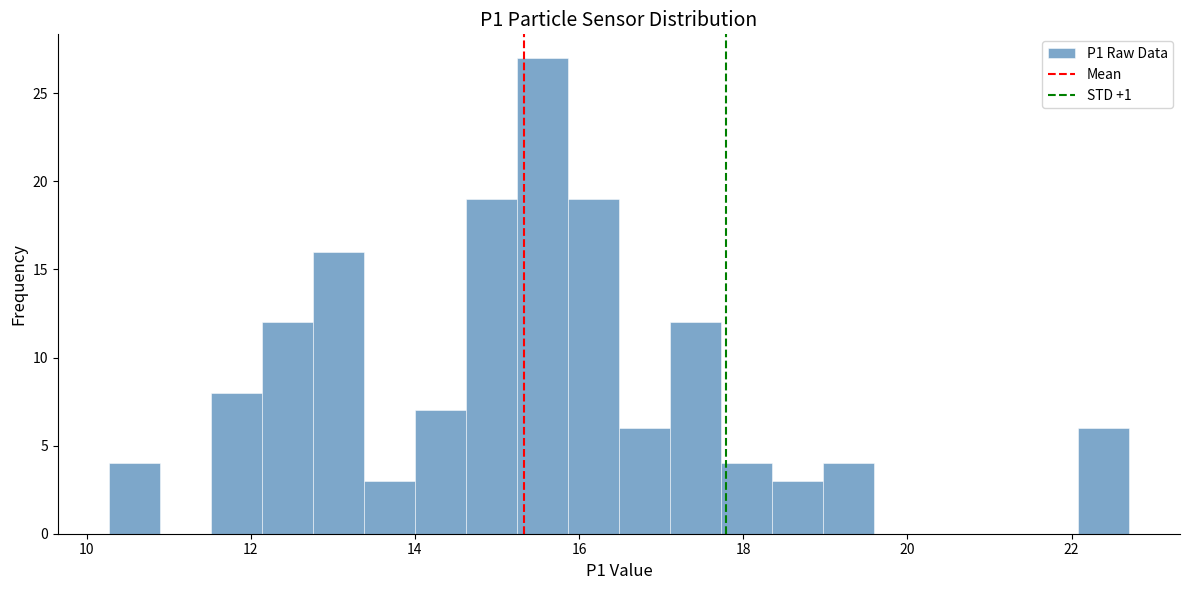

Around what value on the x-axis is the tallest bar? Give the approximate position of its centre, as read against the axis.

15.6